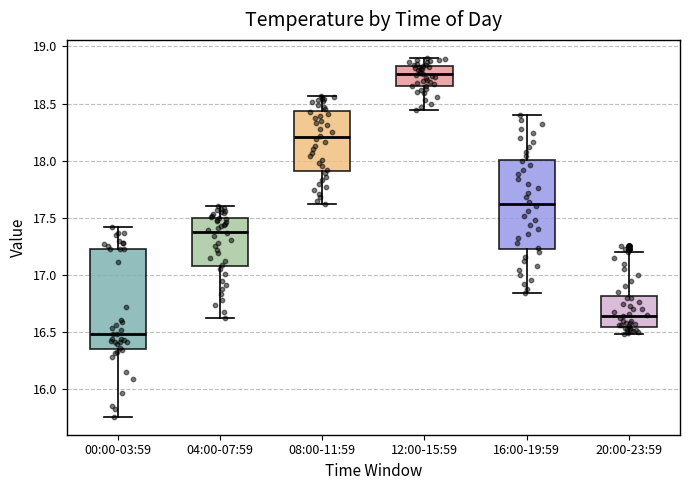

Which box's median line is the highest?

12:00-15:59